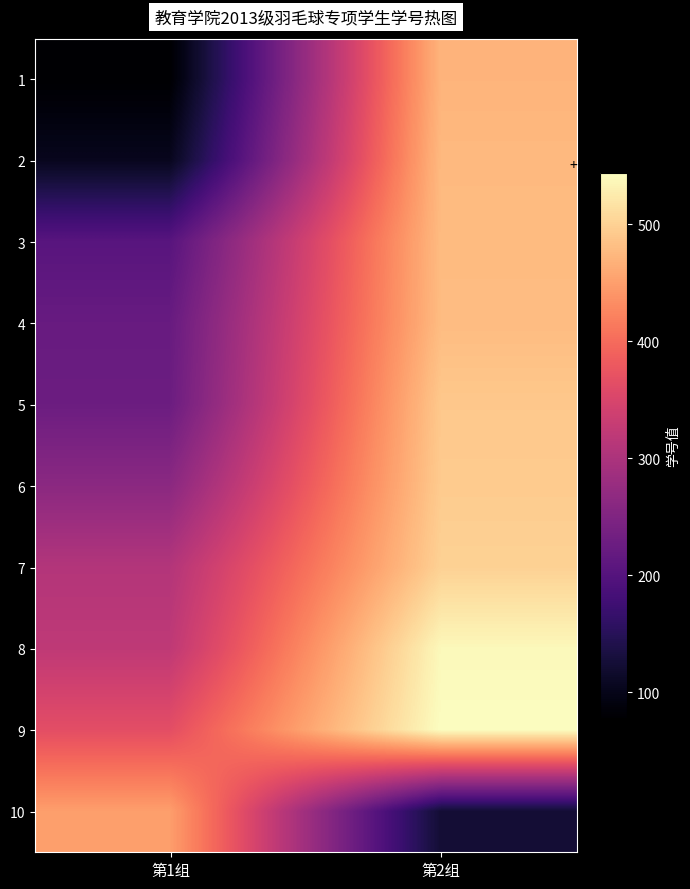

Reading left to right, extract all data points from this chart.

1: 第1组=1321078	第2组=1321471
2: 第1组=1321104	第2组=1321476
3: 第1组=1321204	第2组=1321478
4: 第1组=1321222	第2组=1321479
5: 第1组=1321227	第2组=1321491
6: 第1组=1321263	第2组=1321494
7: 第1组=1321308	第2组=1321500
8: 第1组=1321321	第2组=1321539
9: 第1组=1321365	第2组=1321544
10: 第1组=1321450	第2组=1321124